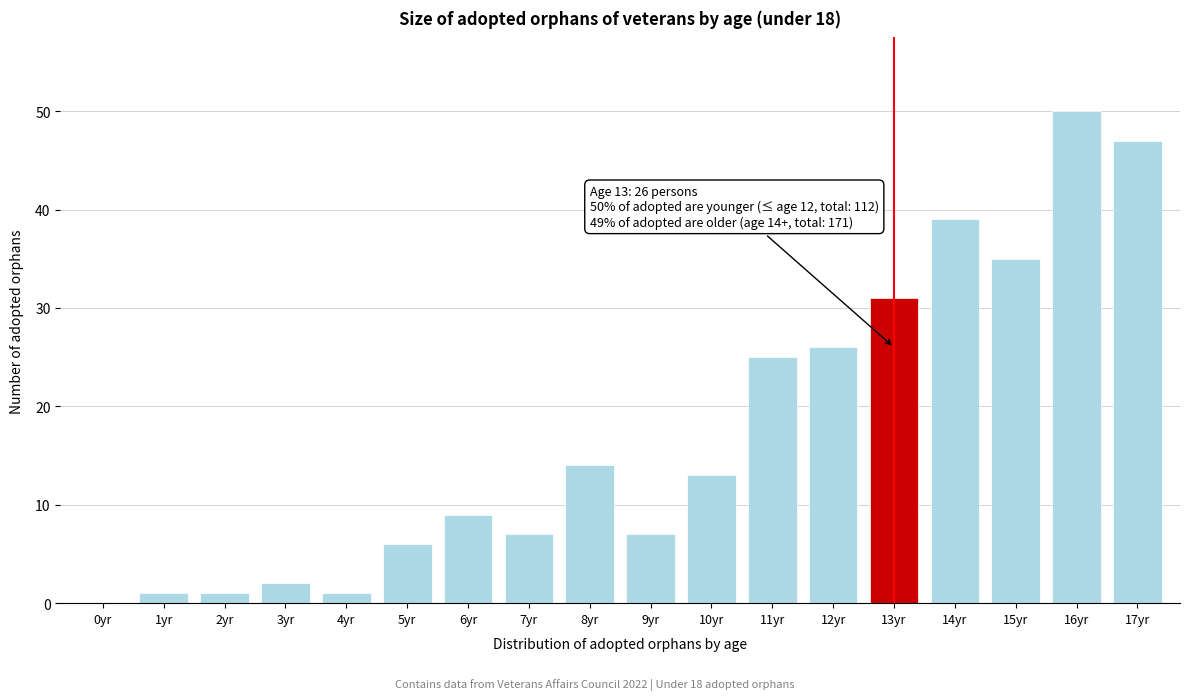

Reading right to left, extract all data points from this chart.

17yr=47	16yr=50	15yr=35	14yr=39	13yr=31	12yr=26	11yr=25	10yr=13	9yr=7	8yr=14	7yr=7	6yr=9	5yr=6	4yr=1	3yr=2	2yr=1	1yr=1	0yr=0